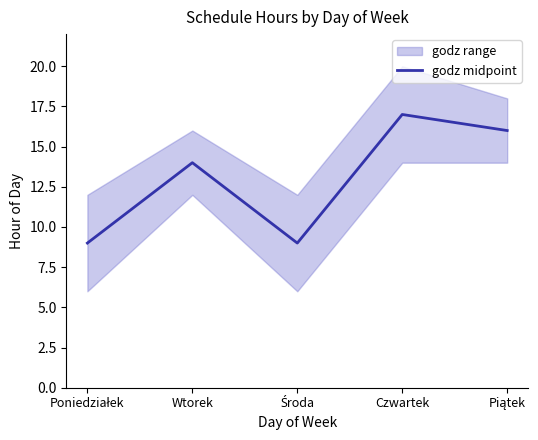

What is the sum of all values?

65